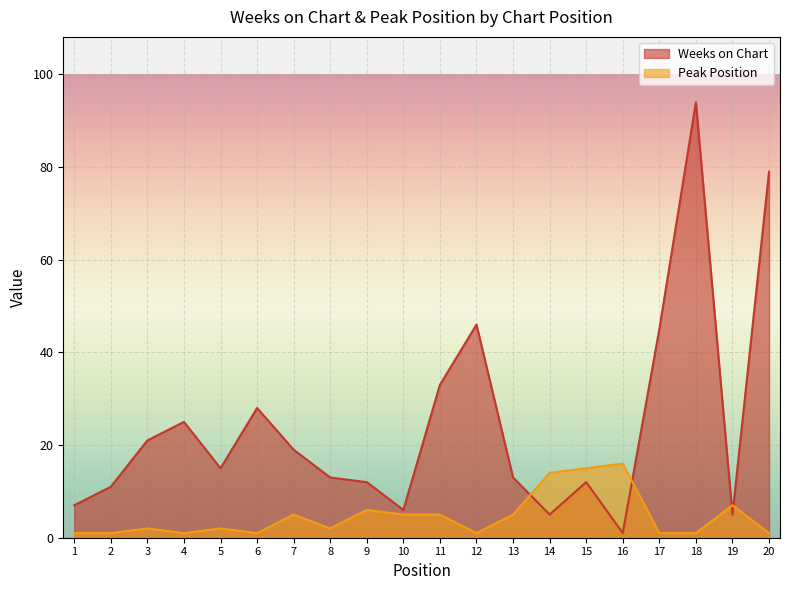

Where is the first local maximum for Weeks on Chart?

4